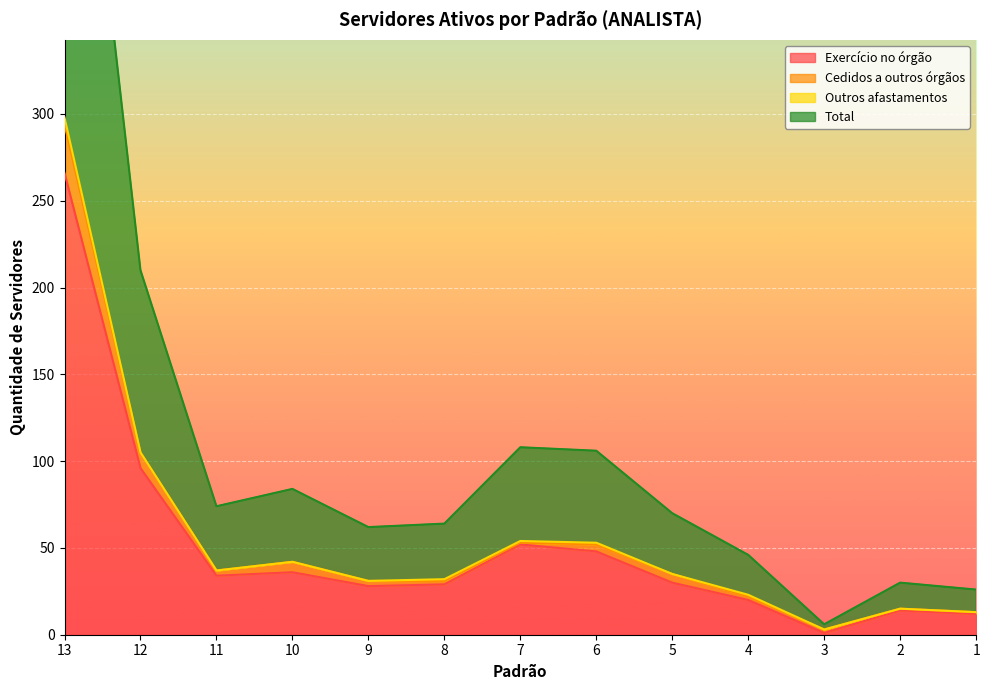

In Exercício no órgão, how many points are lower than both neighbors (excluding endpoints)?

3